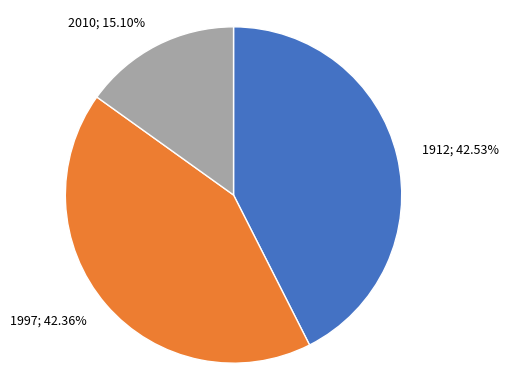

Is there any slice that represents more than half of the pie?

No